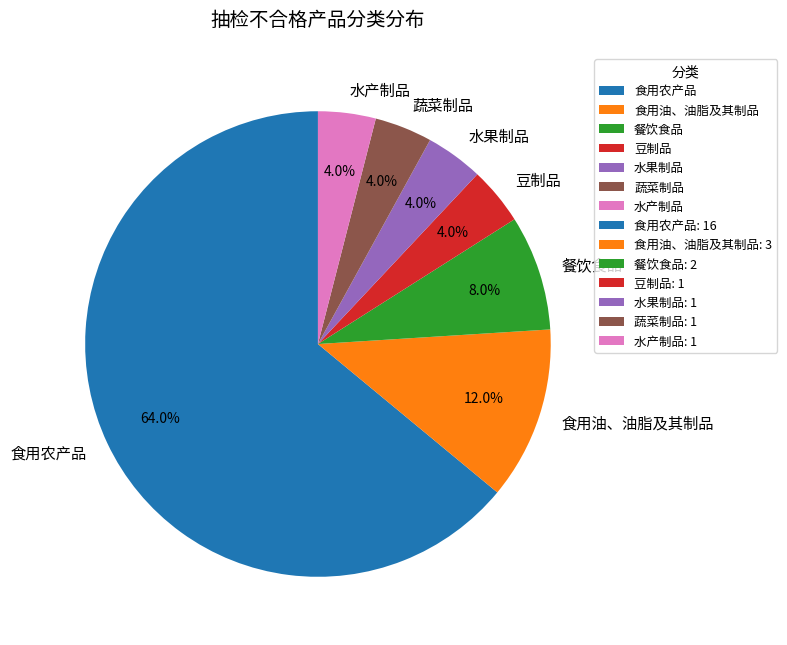

To the nearest percent, what is the difference between the largest and smallest slice percentages?

60%